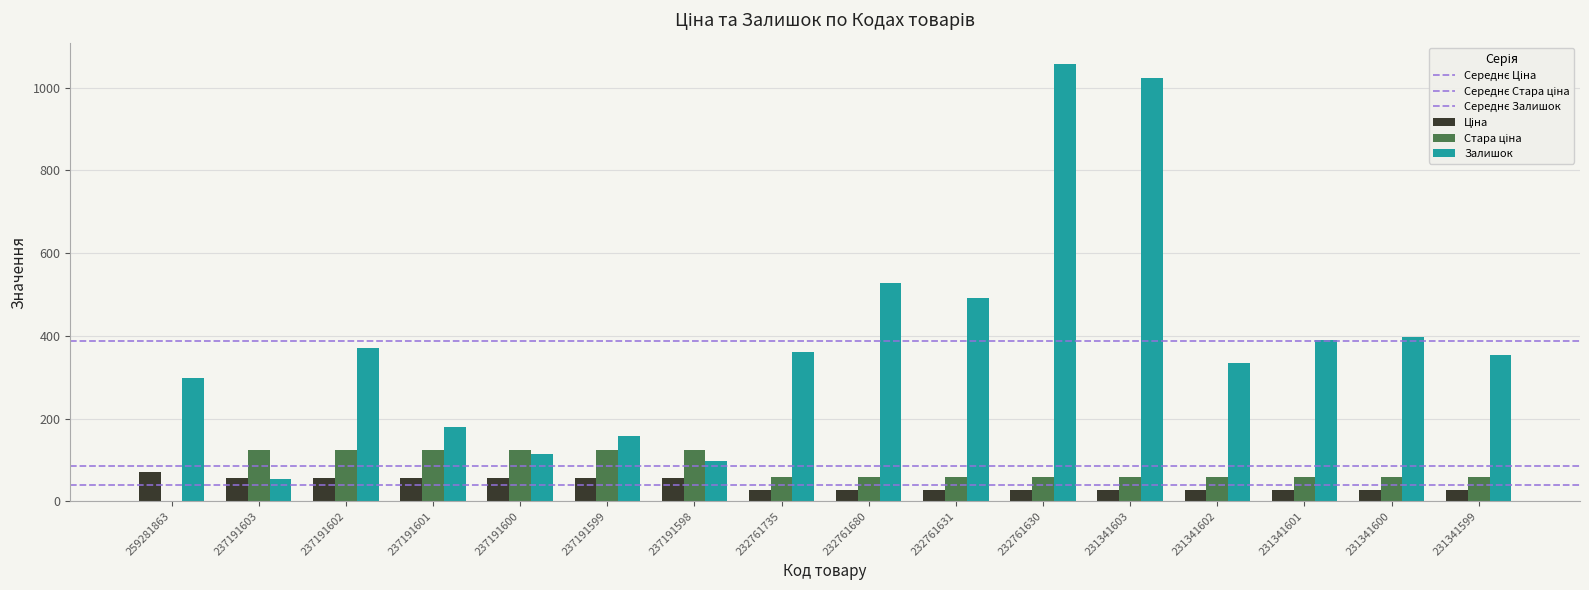

What is the value of the Ціна bar at the 9th from the left?

27.0